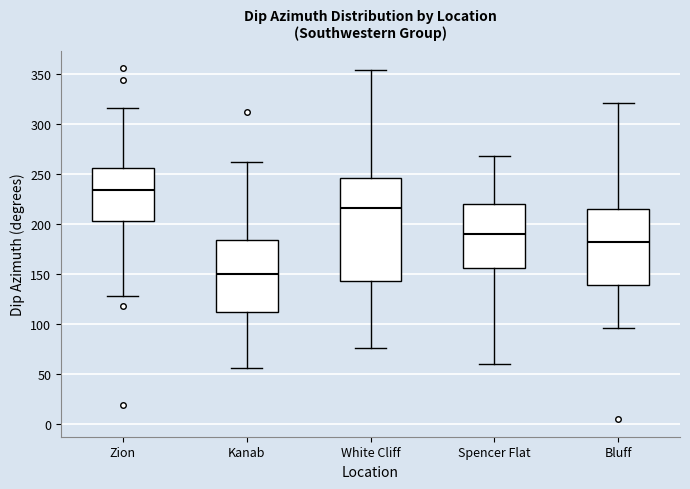

Reading left to right, read every box against the y-axis: the position of its median line, the range the box covers, and the ends of its whiskers. The values are not printed on the chart, so give them approximately, as read against the axis.

Zion: median 235, box 205 to 255, whiskers 130 to 315
Kanab: median 150, box 110 to 185, whiskers 55 to 260
White Cliff: median 215, box 145 to 245, whiskers 75 to 355
Spencer Flat: median 190, box 155 to 220, whiskers 60 to 270
Bluff: median 180, box 140 to 215, whiskers 95 to 320